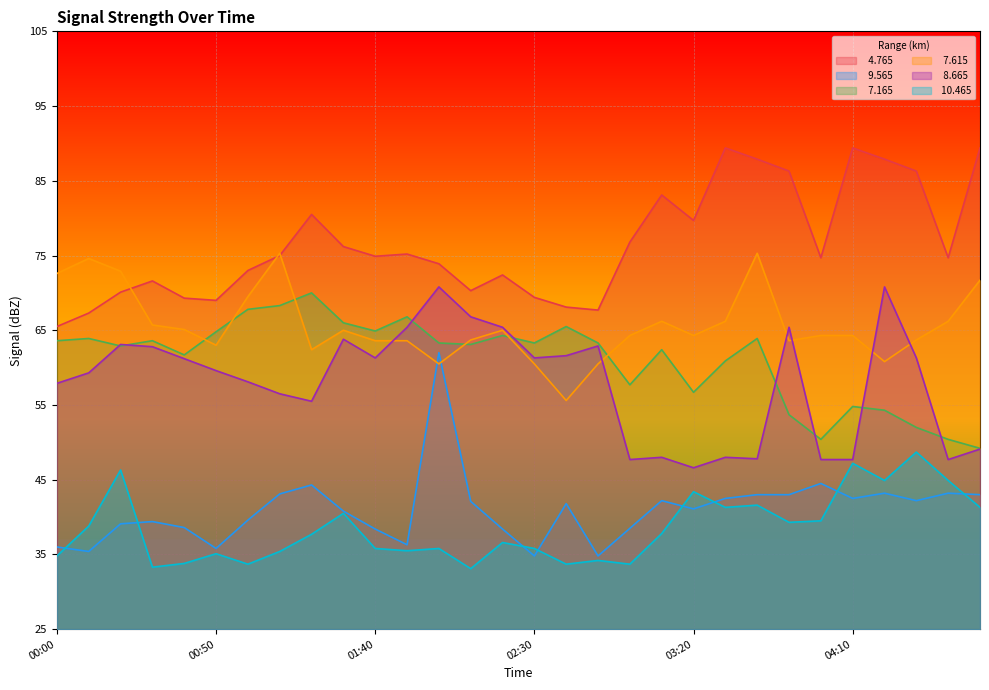

Does the chart display data point markers on the line(s)?

No